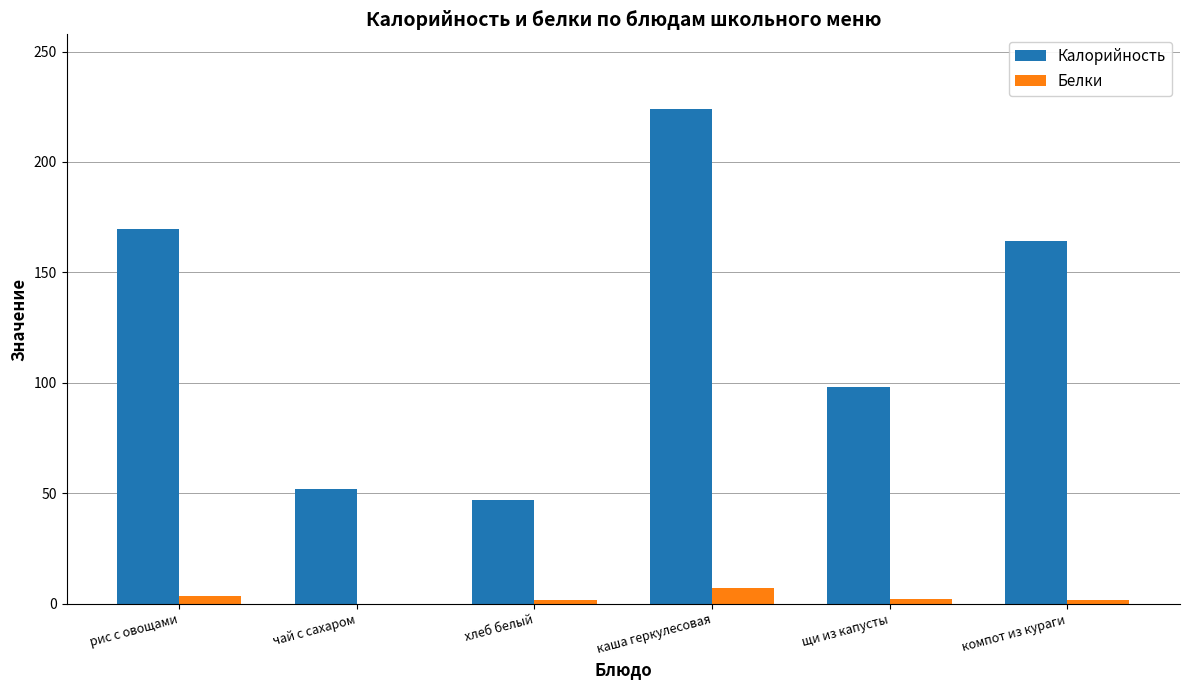

How many categories are shown in the chart?

6